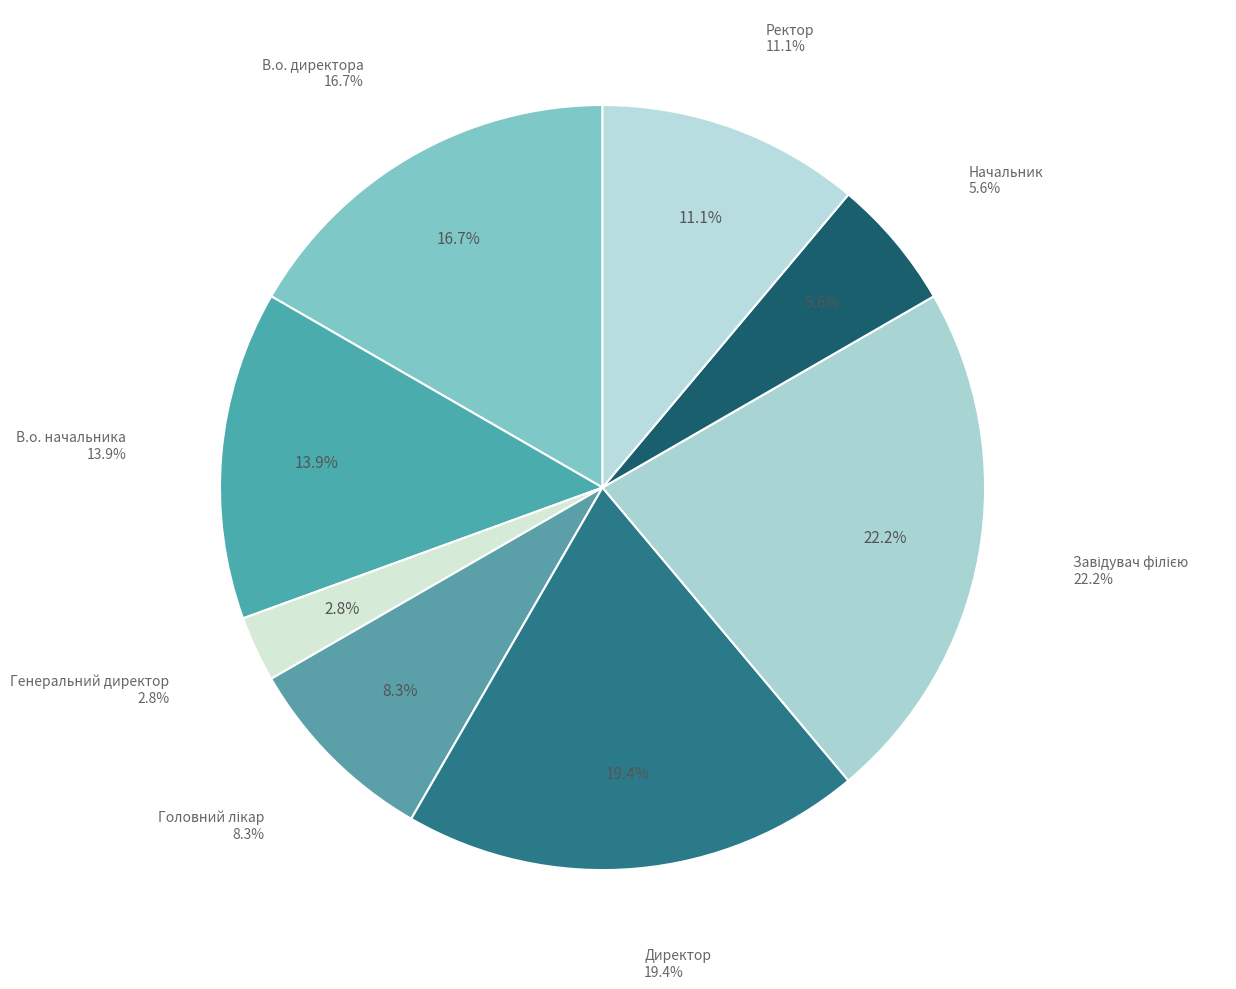

To the nearest percent, what is the difference between the Директор and Ректор slice percentages?

8%